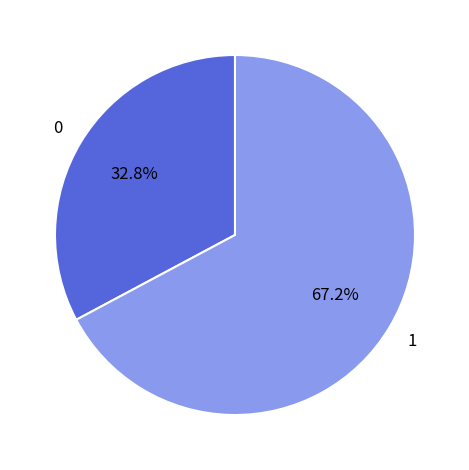

To the nearest percent, what is the difference between the largest and smallest slice percentages?

34%